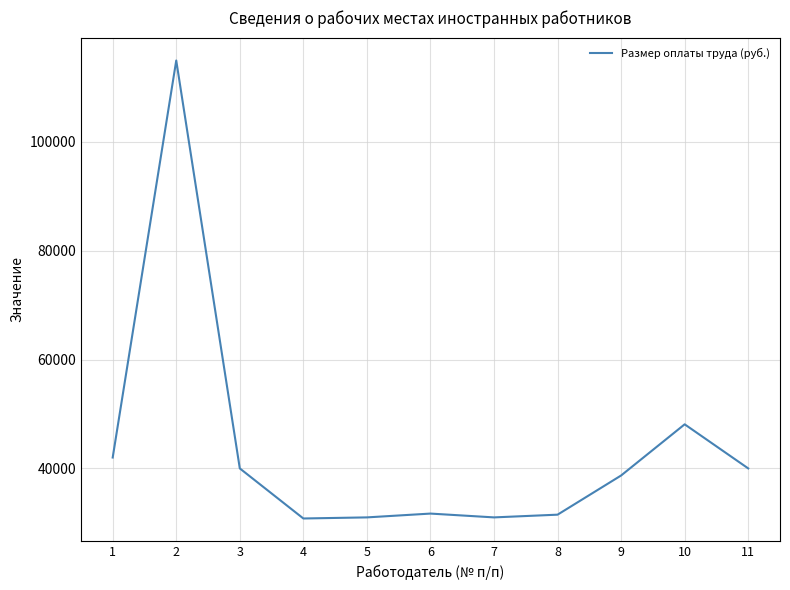

What is the sum of the values at 7 and 10?

79100